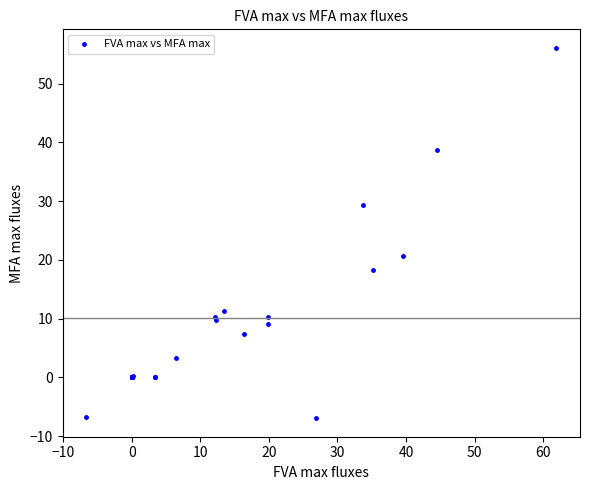

What Y value in the scatter plot is closest to 24?

20.7